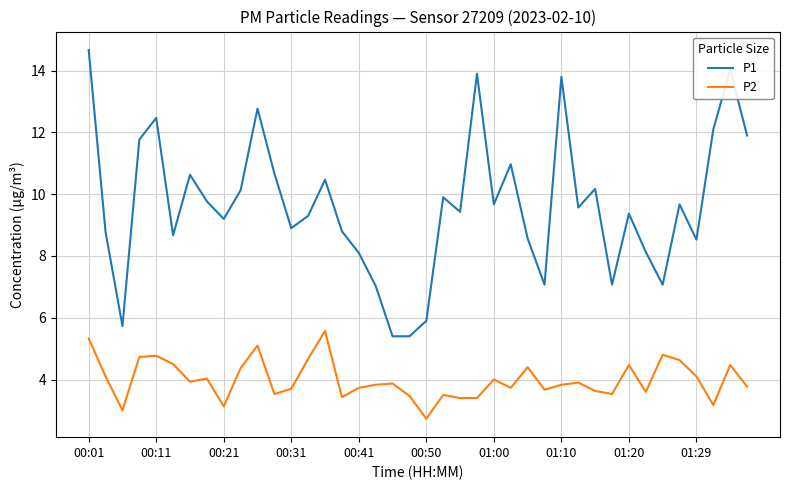

List the series in order of their peak value, highest first.

P1, P2